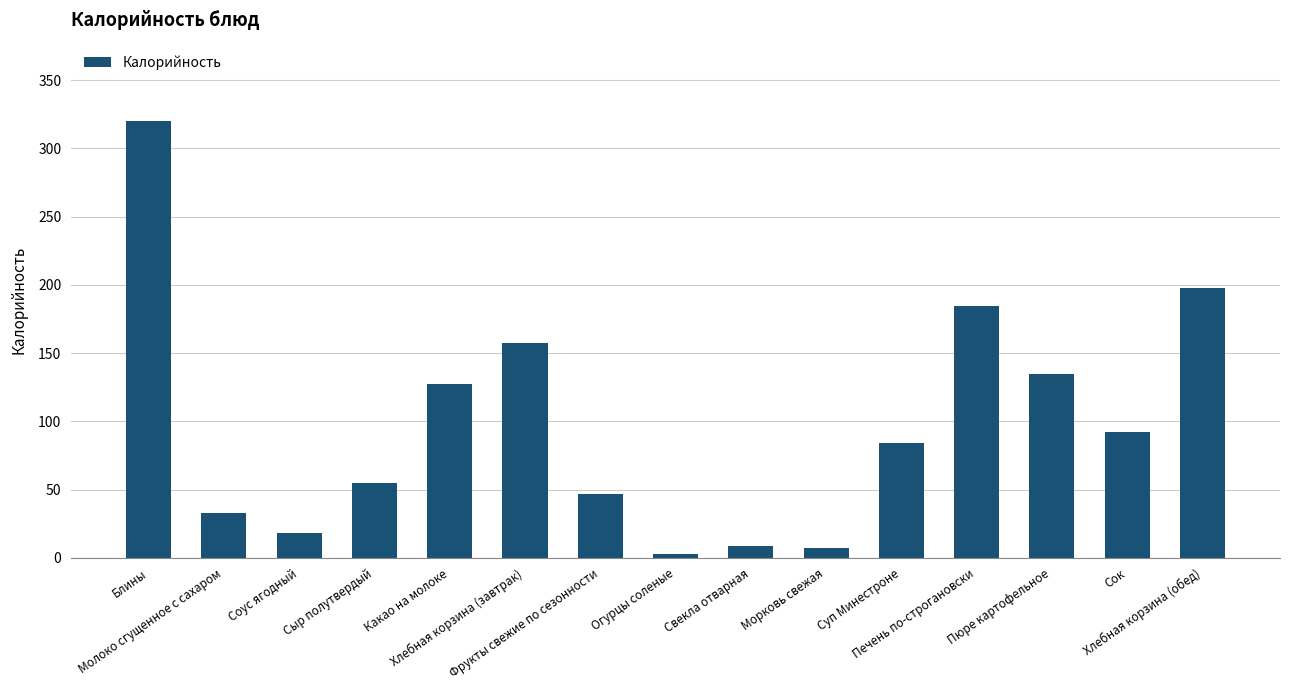

What is the value of the 3rd bar from the left?

17.8